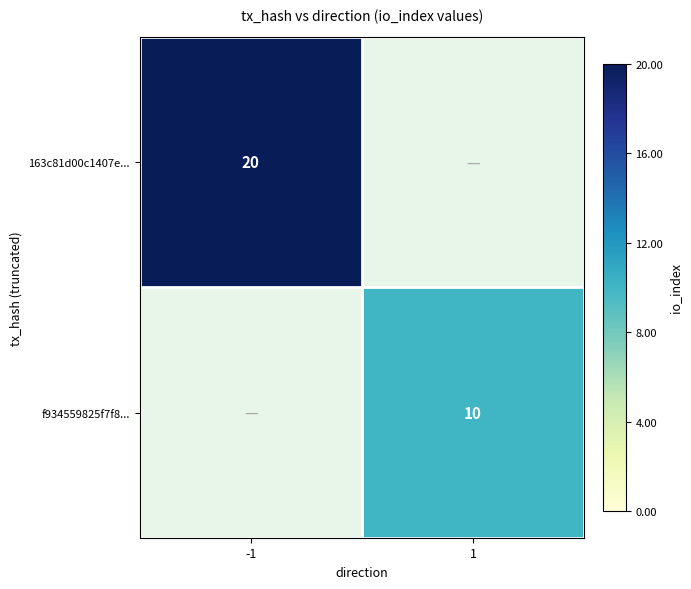

Is it true that f934559825f7f8... equals 3 at 1?

False